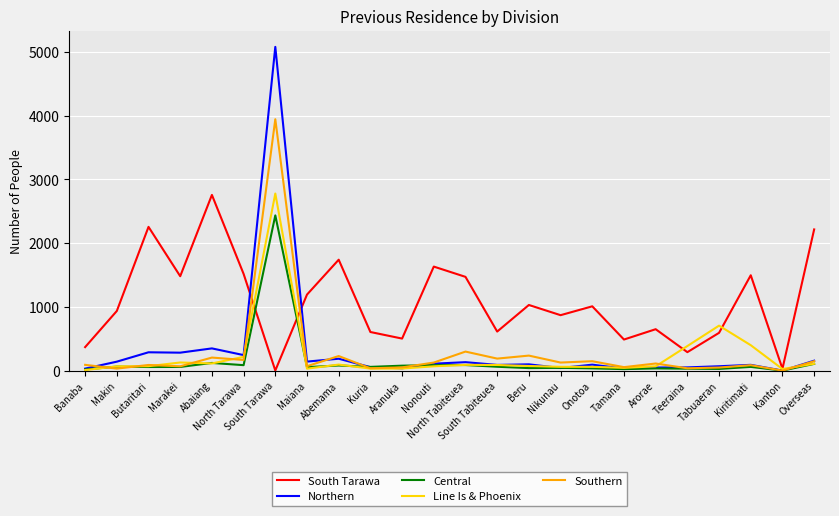

Is it true that South Tarawa equals 363 at Beru?

False